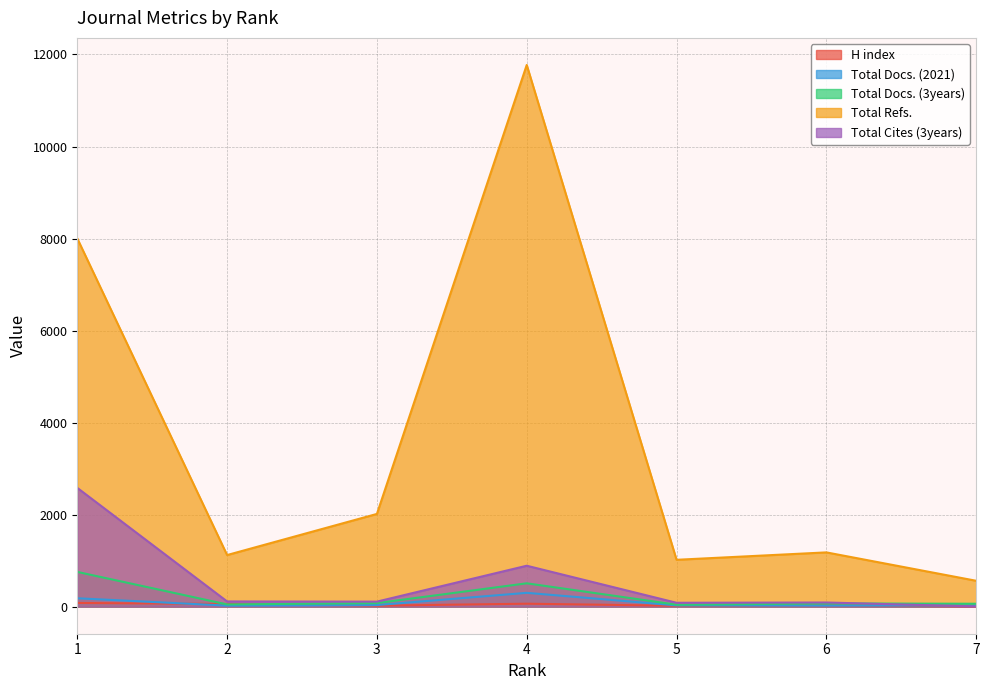

Which category has the highest value in the H index series?

1